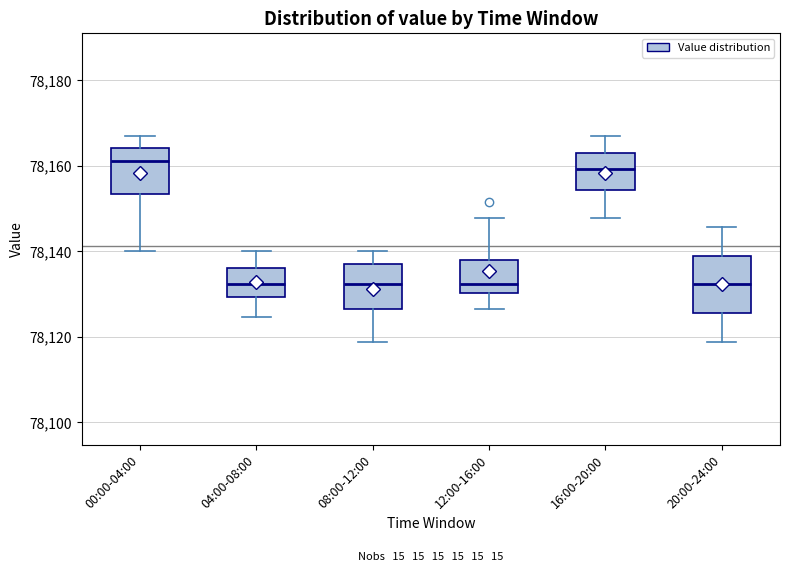

Reading left to right, read every box against the y-axis: the position of its median line, the range the box covers, and the ends of its whiskers. The values are not printed on the chart, so give them approximately, as read against the axis.

00:00-04:00: median 78162, box 78154 to 78164, whiskers 78140 to 78166
04:00-08:00: median 78132, box 78130 to 78136, whiskers 78124 to 78140
08:00-12:00: median 78132, box 78126 to 78138, whiskers 78118 to 78140
12:00-16:00: median 78132, box 78130 to 78138, whiskers 78126 to 78148
16:00-20:00: median 78160, box 78154 to 78164, whiskers 78148 to 78166
20:00-24:00: median 78132, box 78126 to 78138, whiskers 78118 to 78146